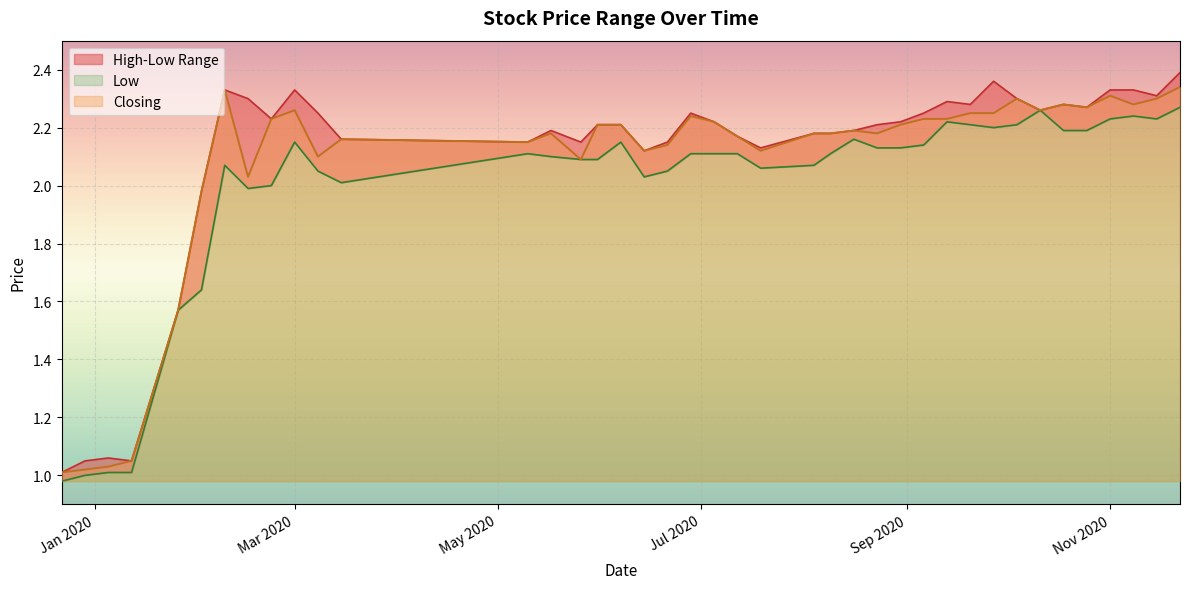

Is it true that Closing equals 0.8 at Nov 2020?

False